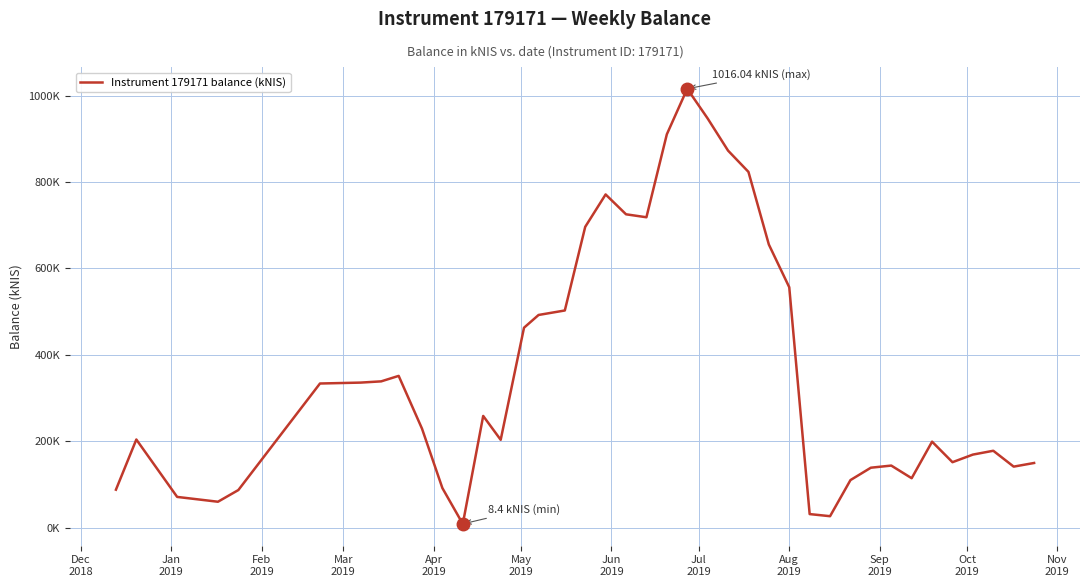

Does the chart display data point markers on the line(s)?

No